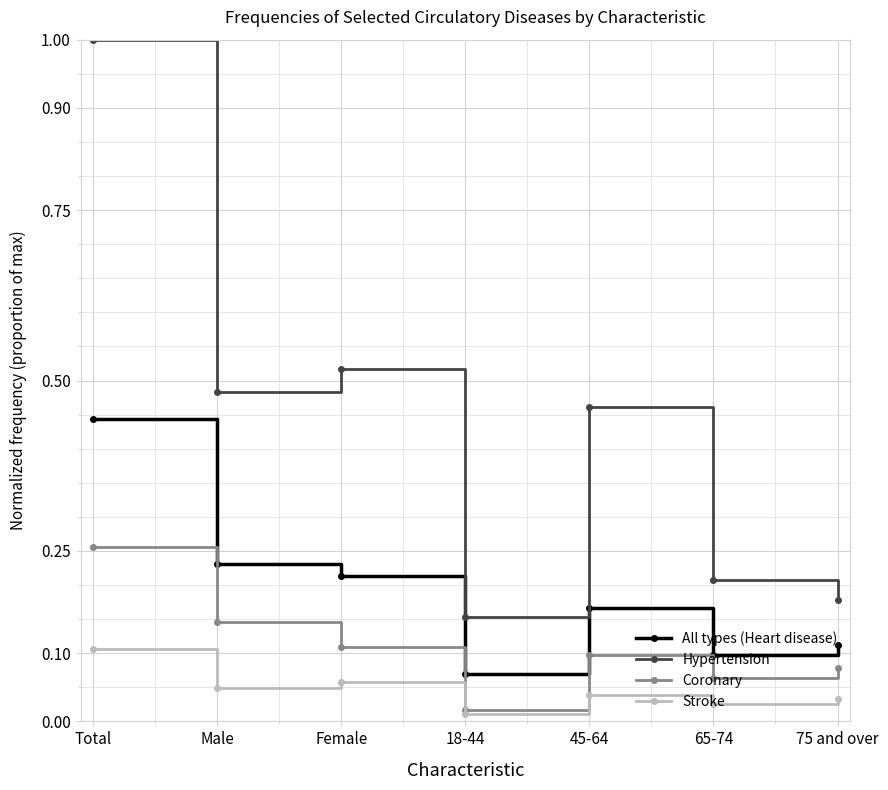

Rank the categories by Coronary value from lowest to highest.

18-44, 65-74, 75 and over, 45-64, Female, Male, Total